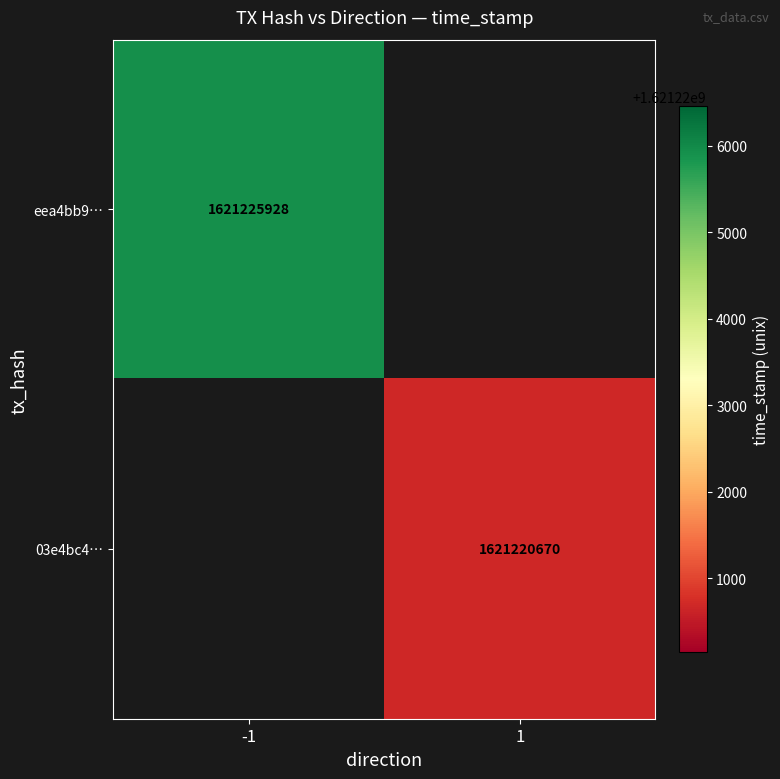

Which category has the highest value across all series?

-1